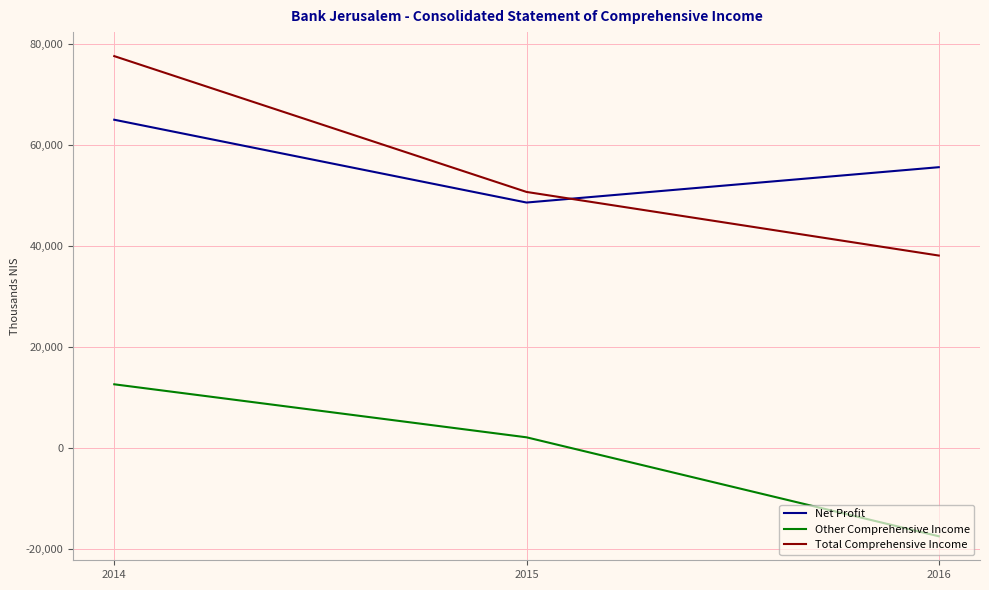

Where does the Total Comprehensive Income series first go above 50700?

2014